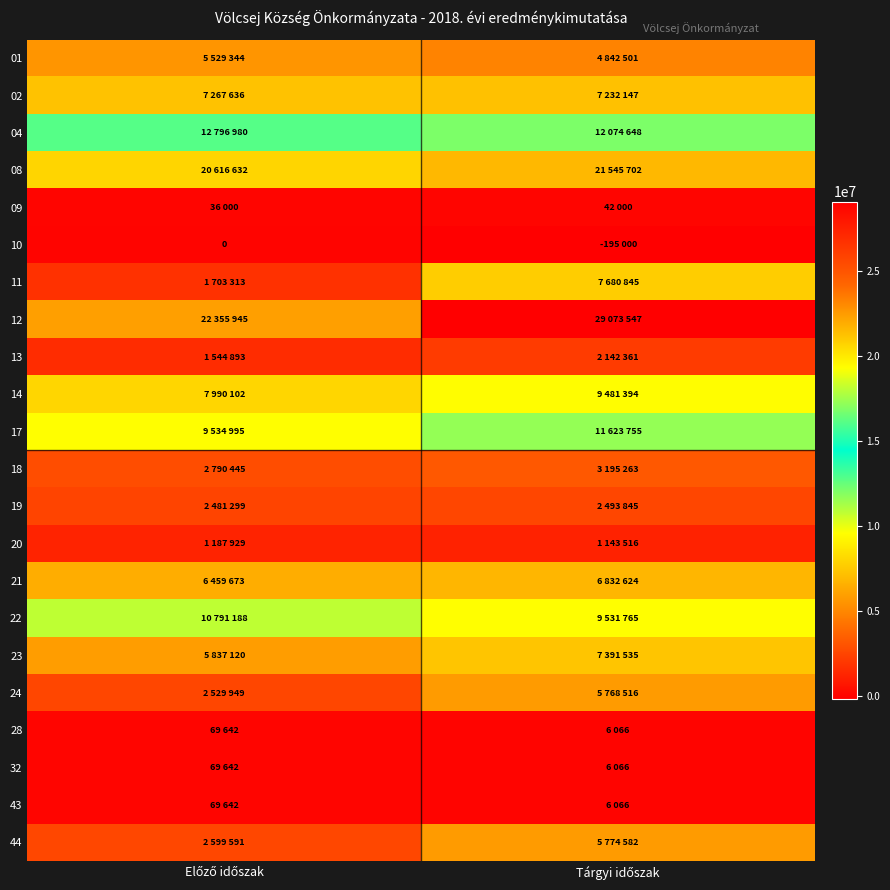

Between Tárgyi időszak and Előző időszak, which is larger?

Előző időszak